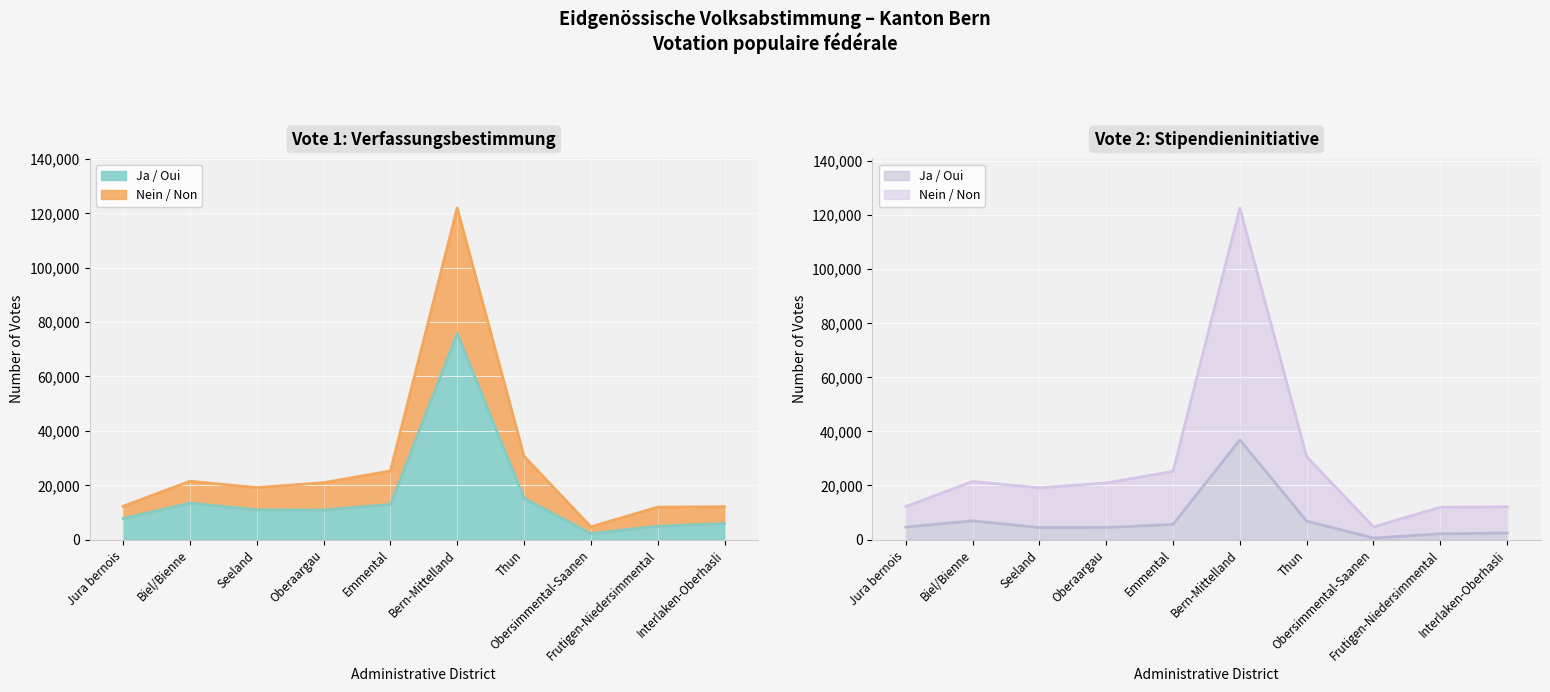

Between Bern-Mittelland and Thun, which series saw the biggest shift?

Nein (Vote 2)